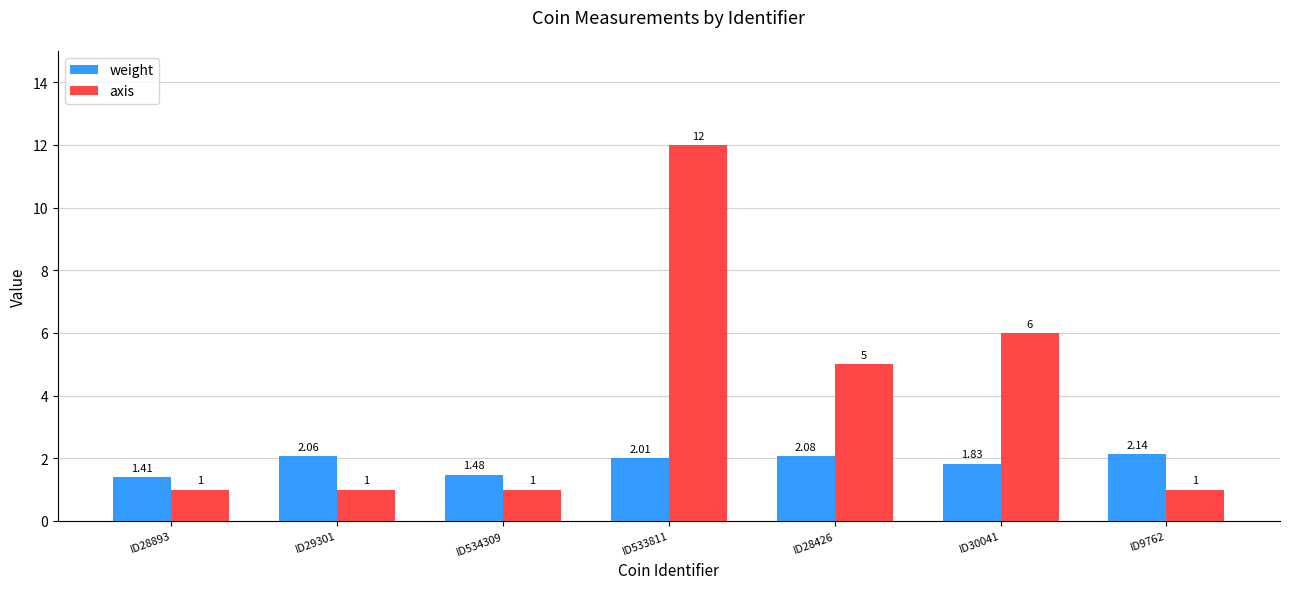

Are the bars horizontal?

No